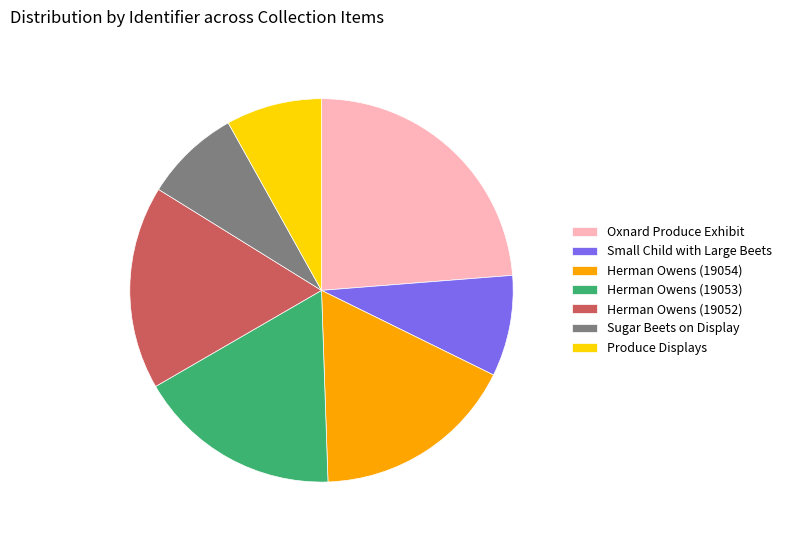

Is the sum of Produce Displays and Herman Owens (19053) greater than half?

No